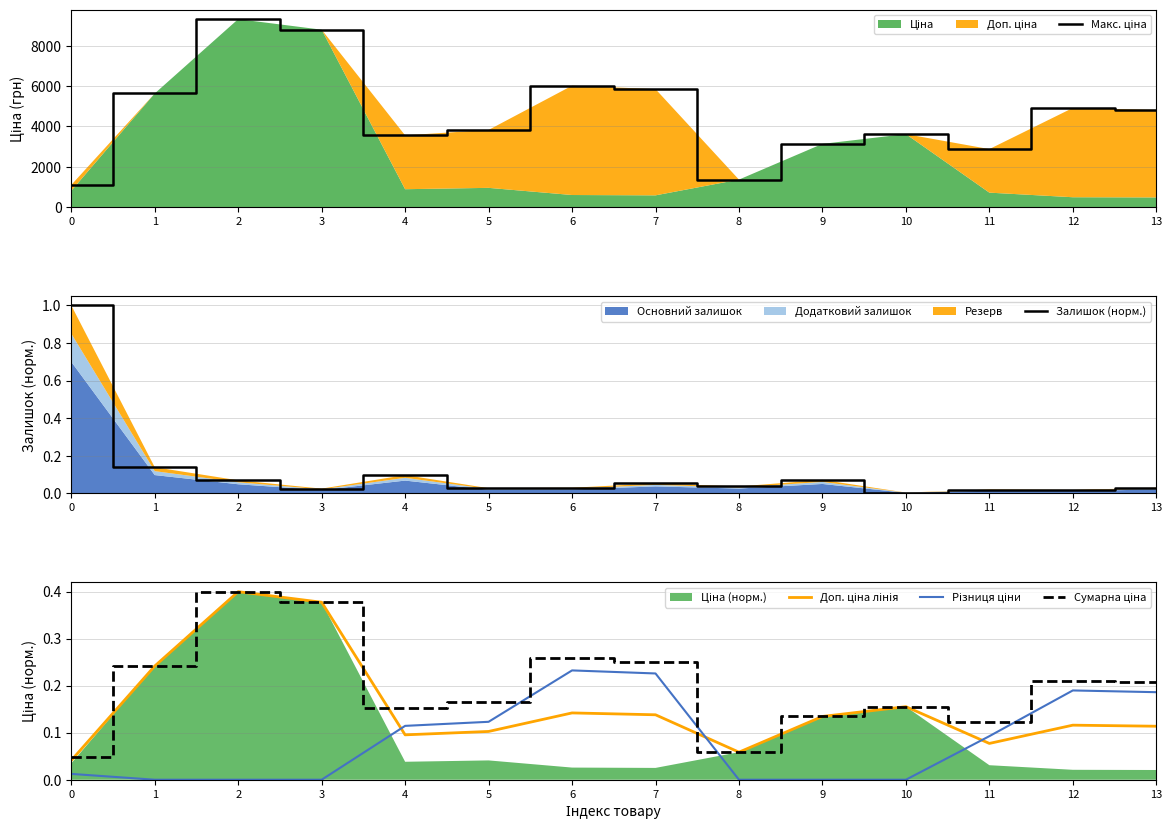

Which series has the widest spread of values?

Макс. ціна